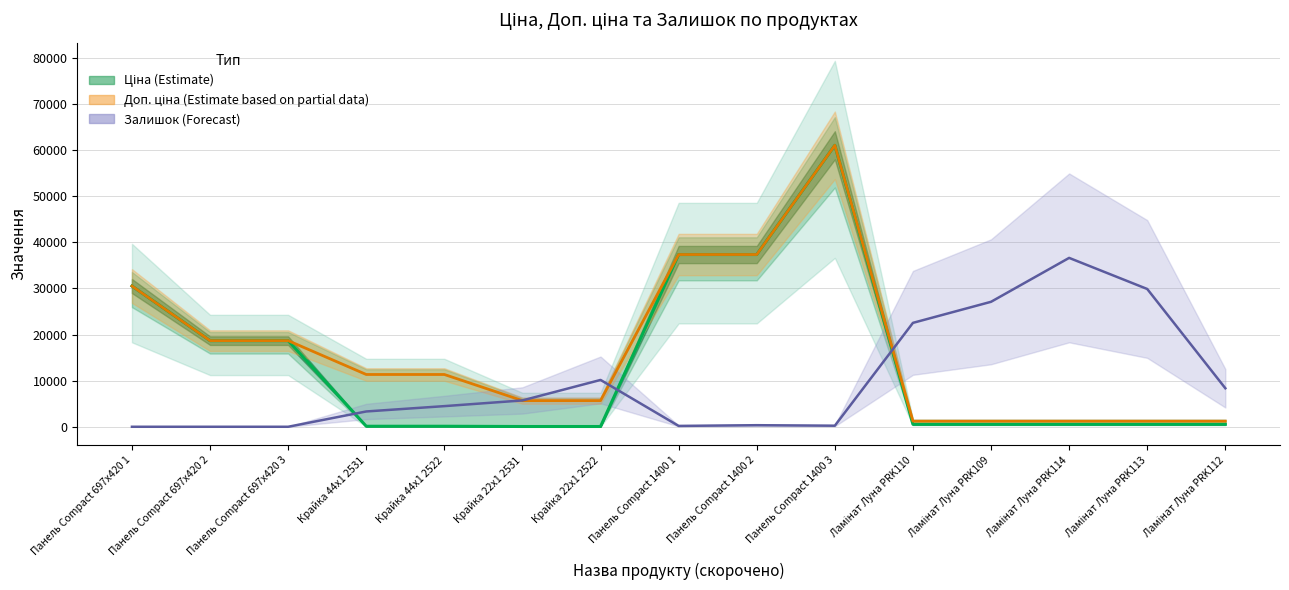

What is the greatest value displayed?

61024.7